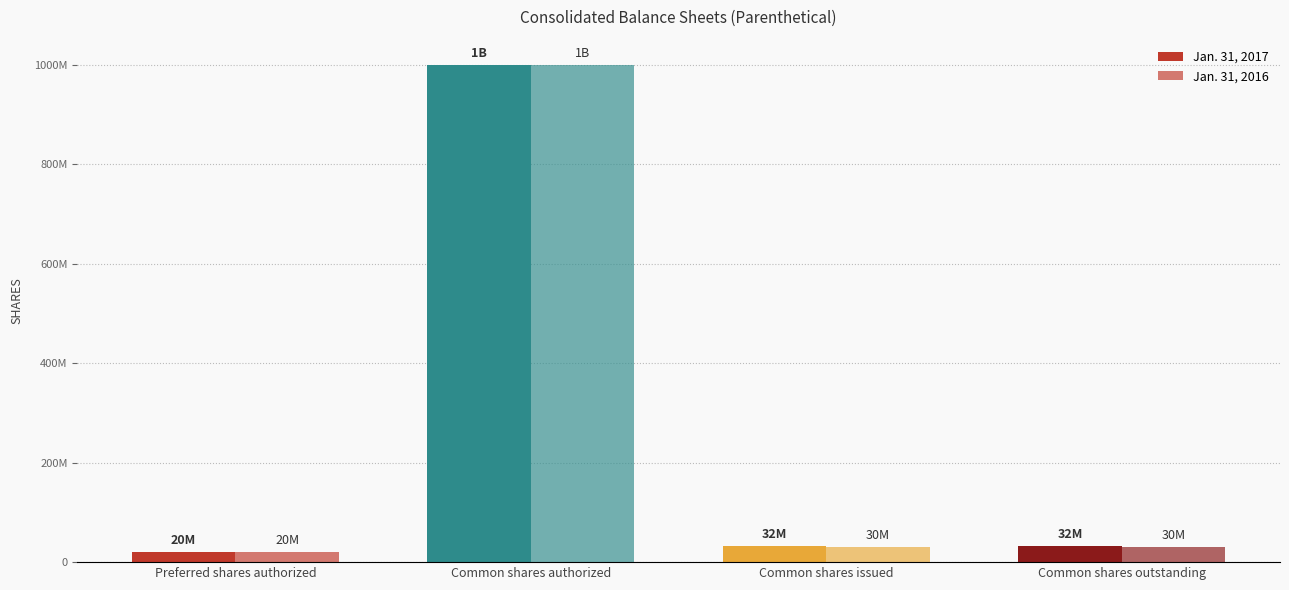

What is the label of the 1st bar from the left?

Preferred shares authorized